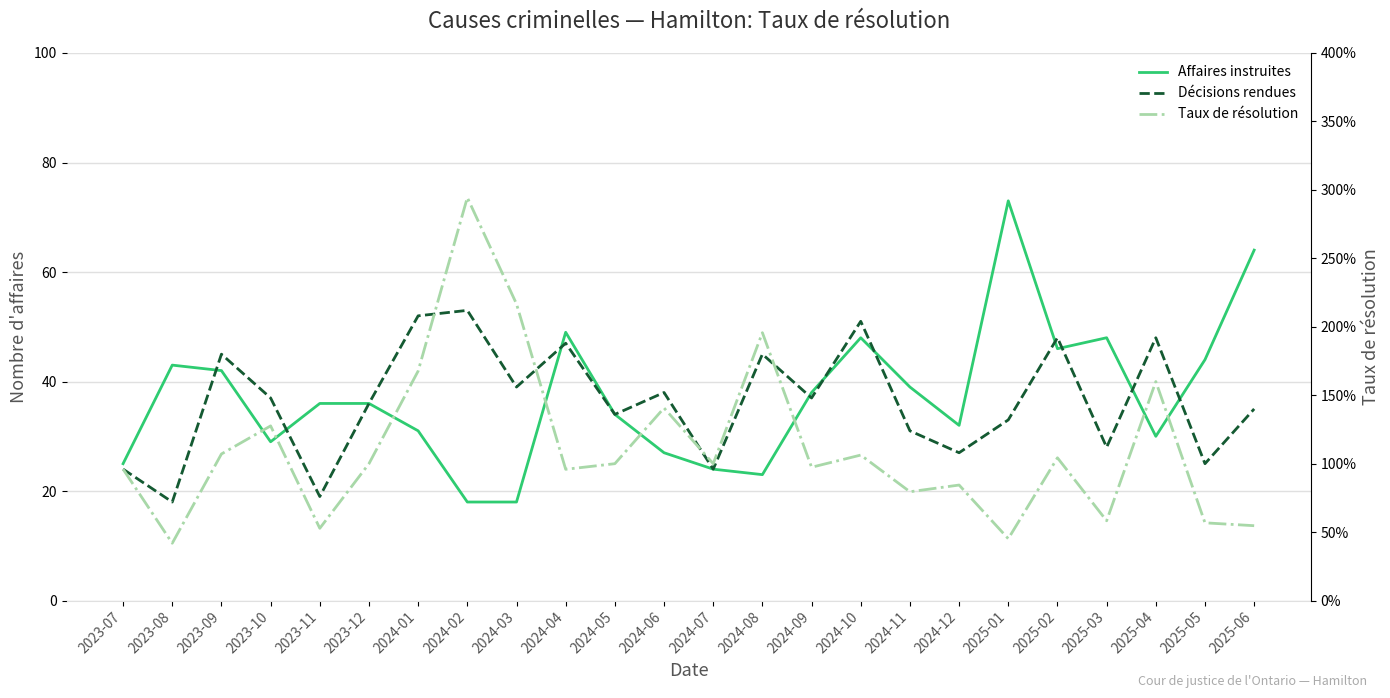

True or false: Taux de résolution and Affaires instruites cross at least once.

False